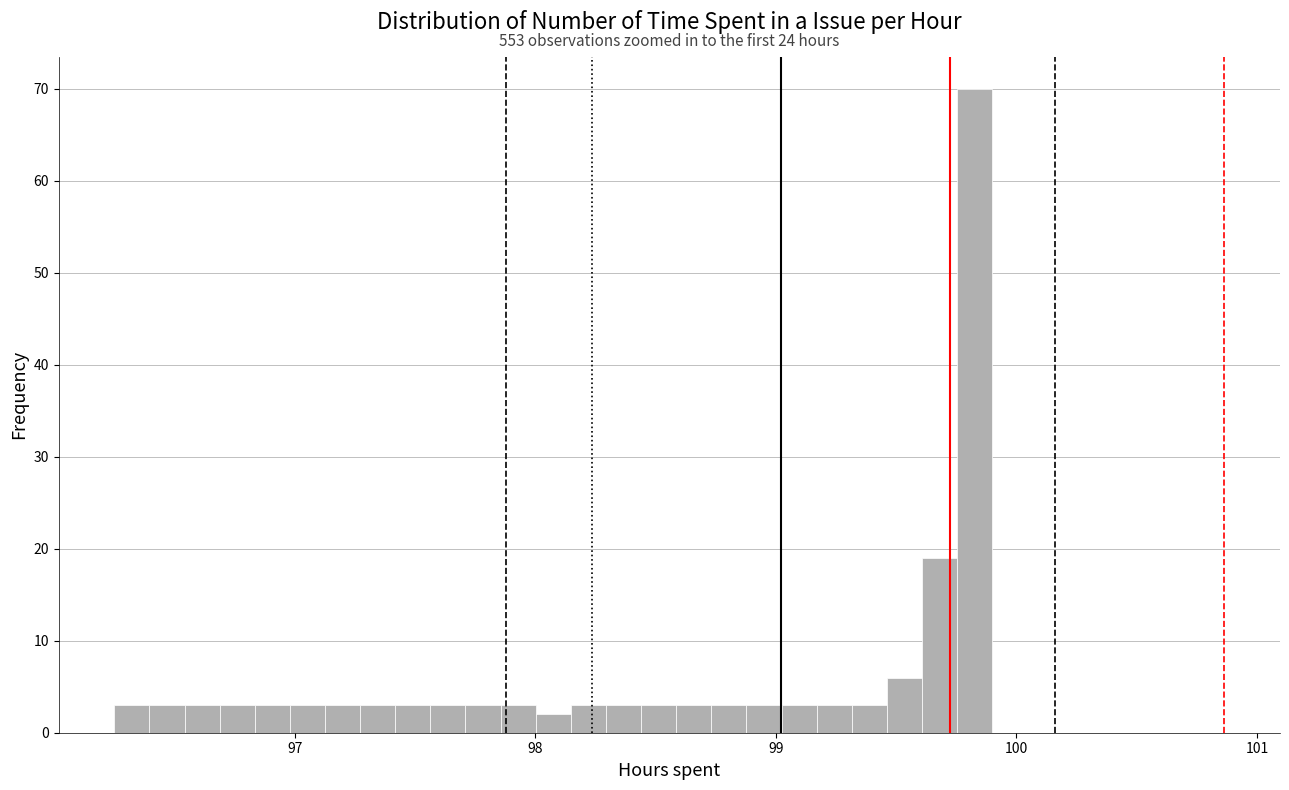

Around what value on the x-axis is the tallest bar? Give the approximate position of its centre, as read against the axis.

99.8